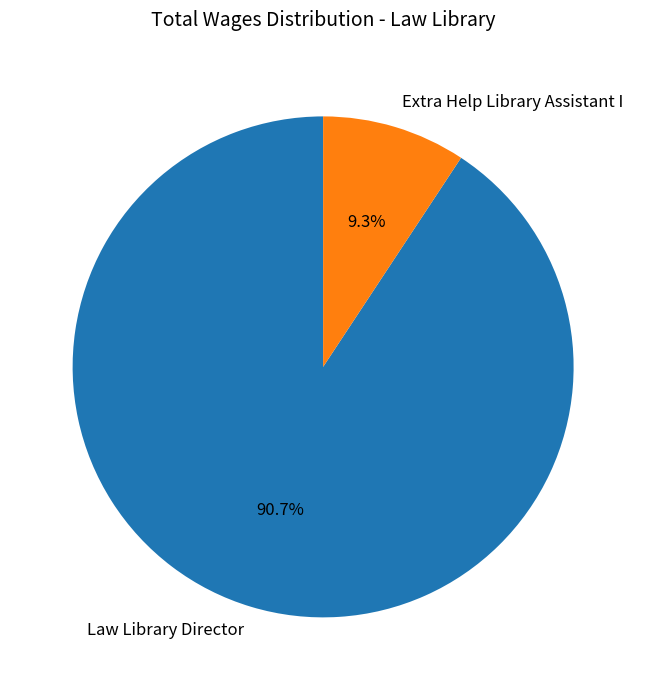

Combined, what portion of the pie is Extra Help Library Assistant I and Law Library Director?

100.0%